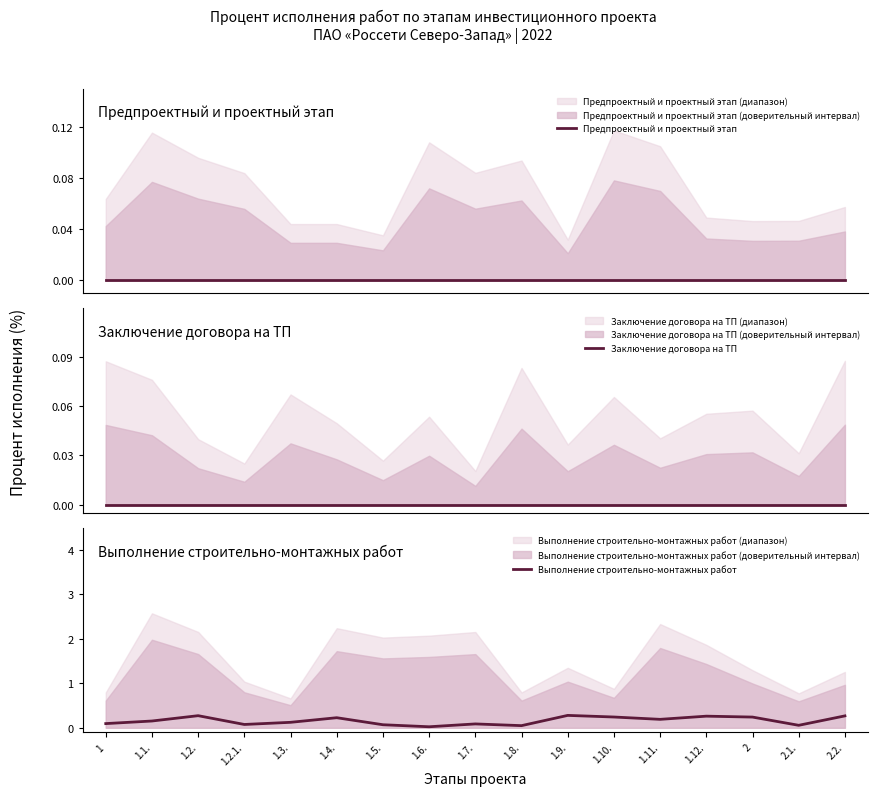

What position from the left is 1.2.?

3